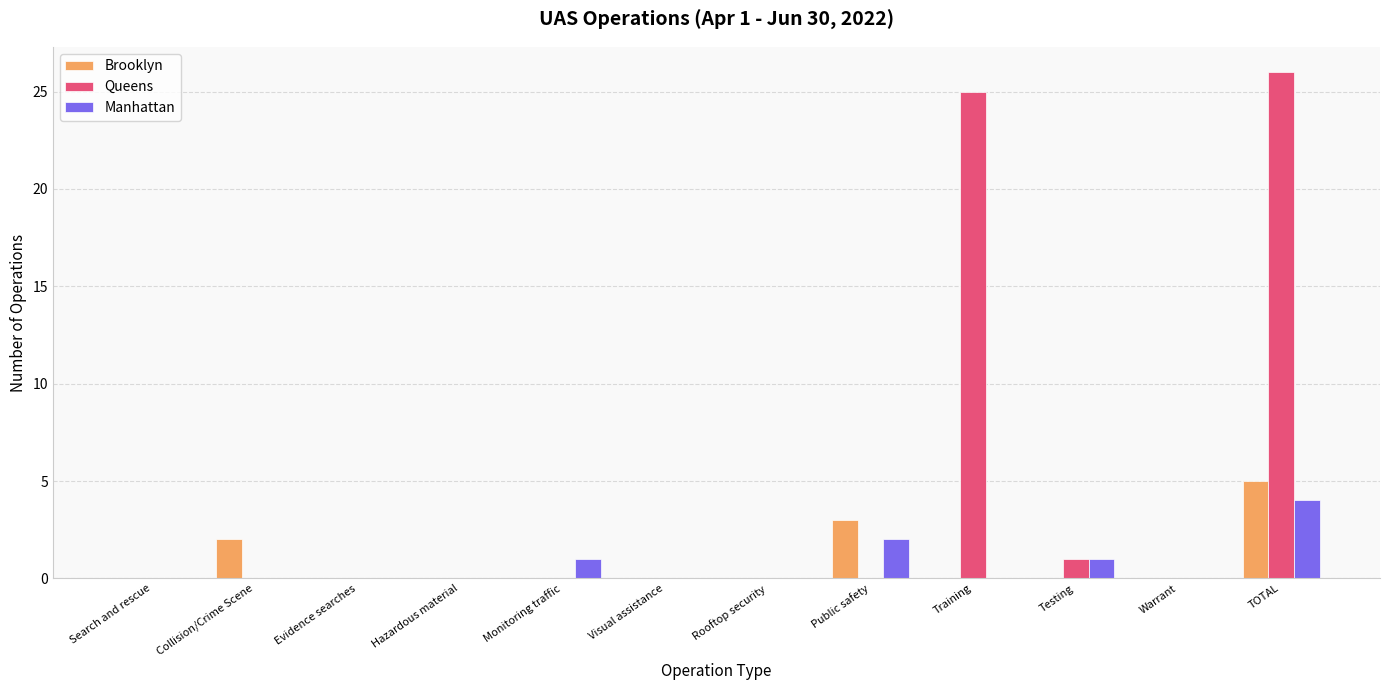

How many data points does each series have?

12